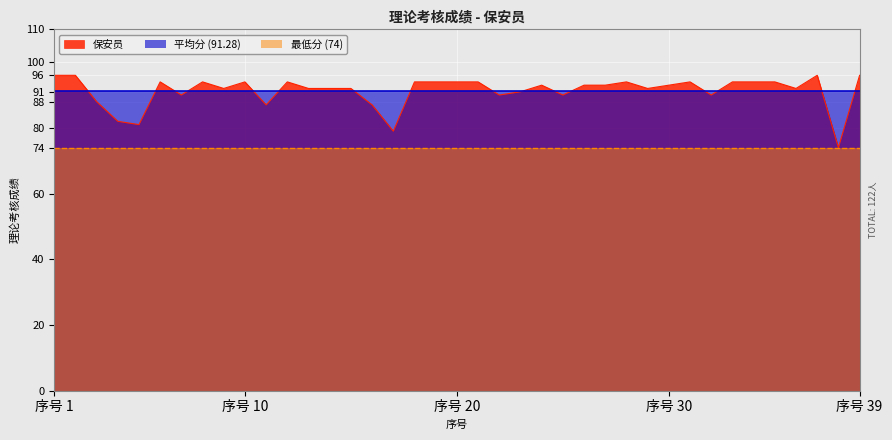

List the series in order of their peak value, highest first.

保安员, 平均分 (91.28), 最低分 (74)